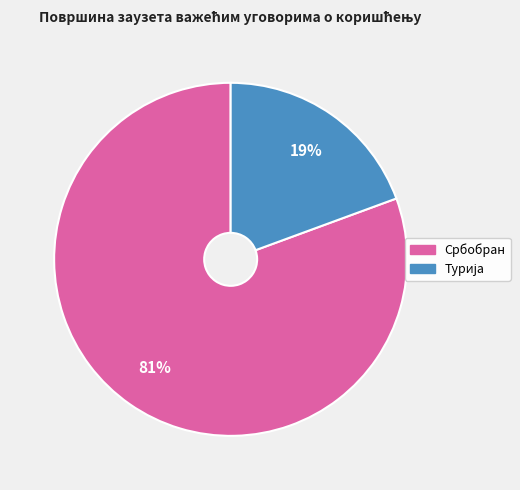

Is there any slice that represents more than half of the pie?

Yes